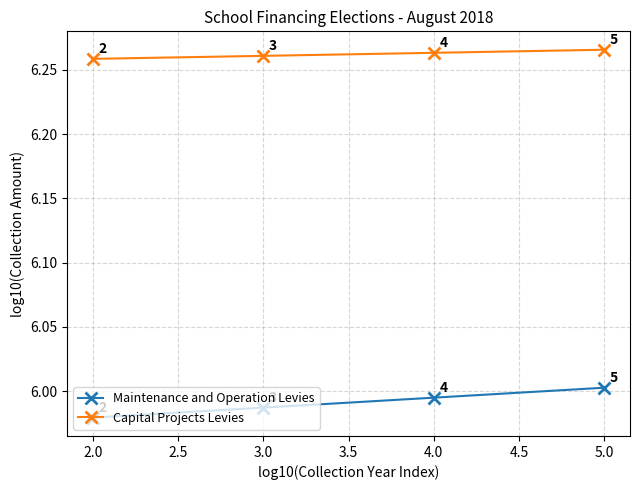

What is the label of the 4th point from the right?

2.0